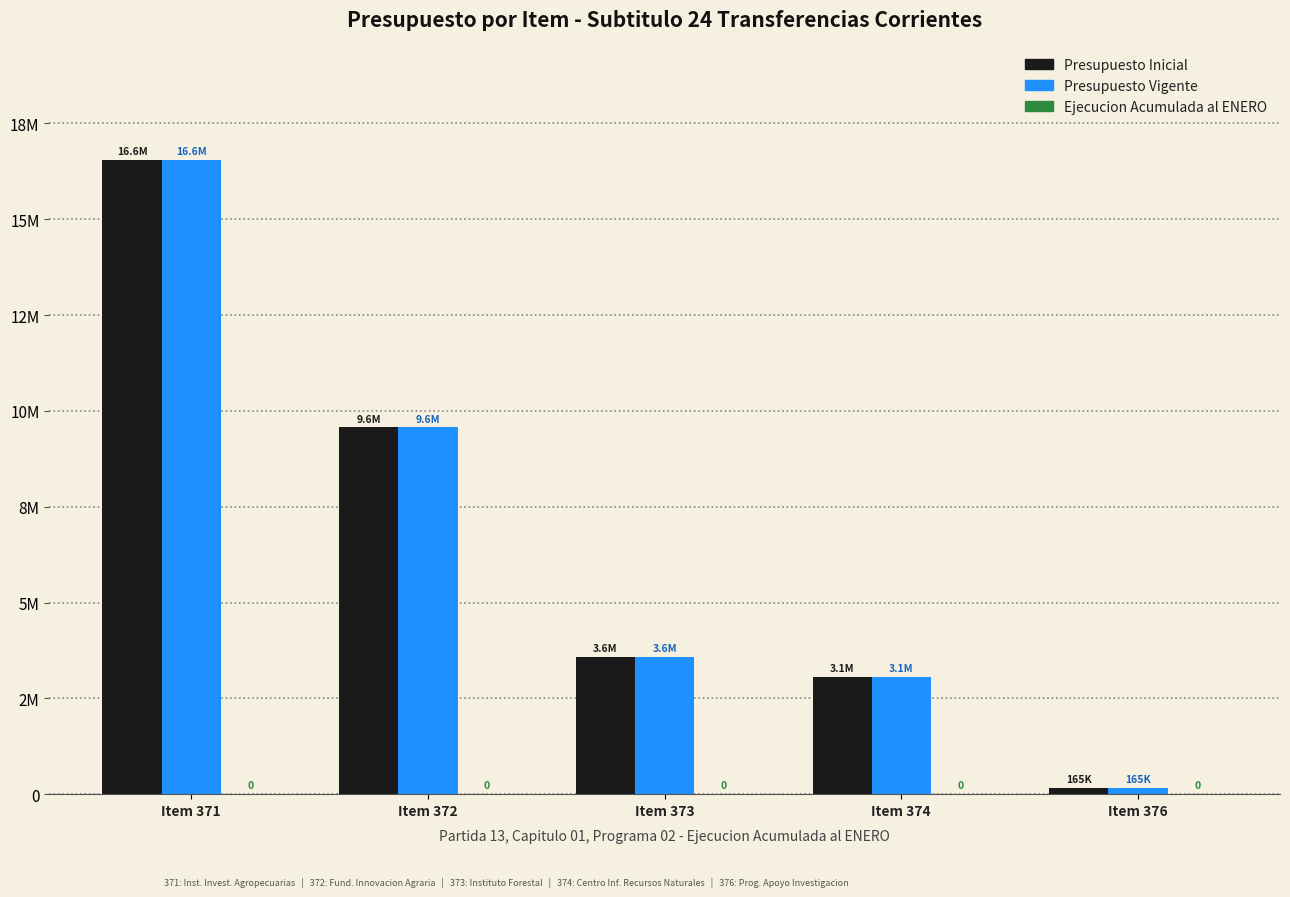

Rank the series at Item 374 from lowest to highest value.

Ejecucion Acumulada al ENERO, Presupuesto Inicial, Presupuesto Vigente